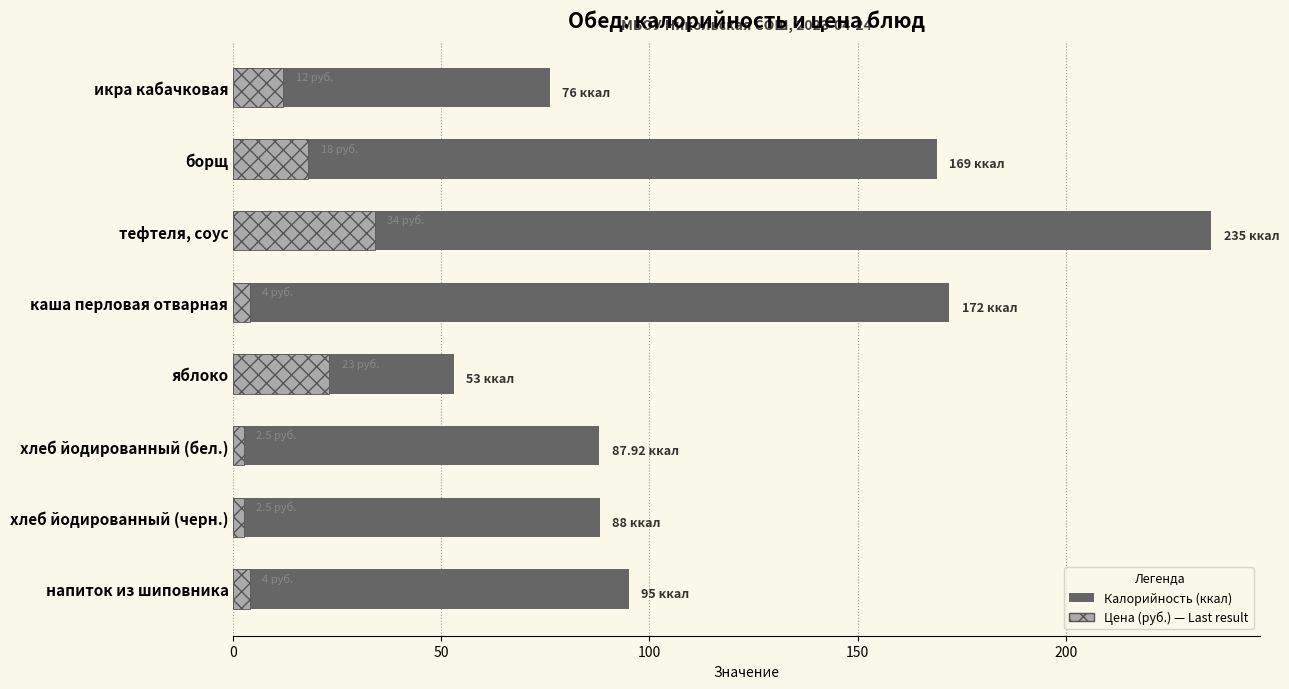

Is the value of Цена (руб.) at икра кабачковая greater than the value of Калорийность at тефтеля, соус?

No